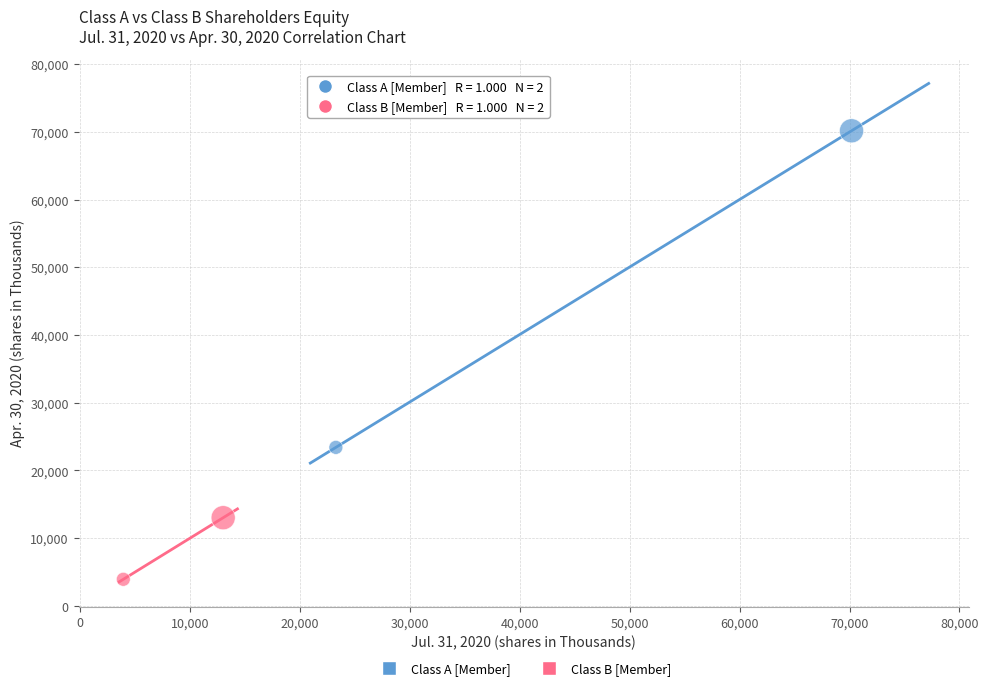

Which series contains the highest Y value?

Class A [Member]